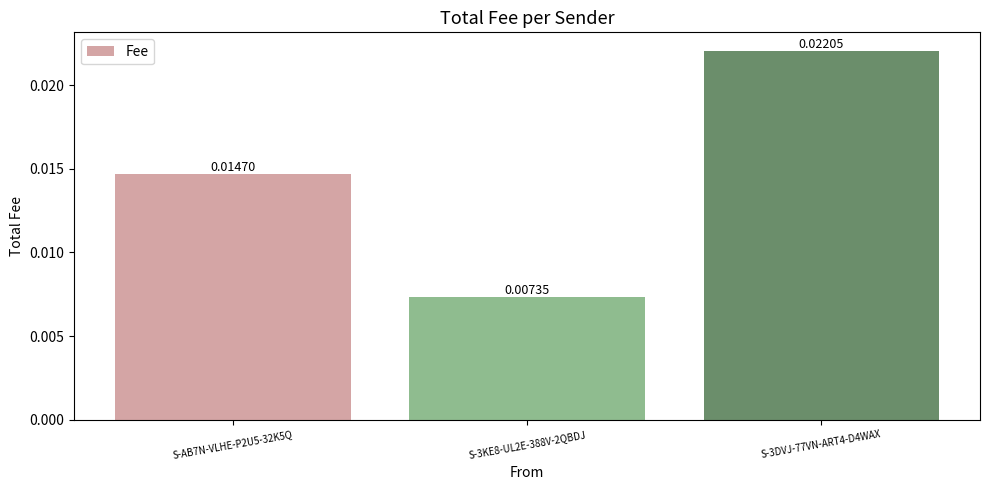

Which category has the highest value across all series?

S-3DVJ-77VN-ART4-D4WAX